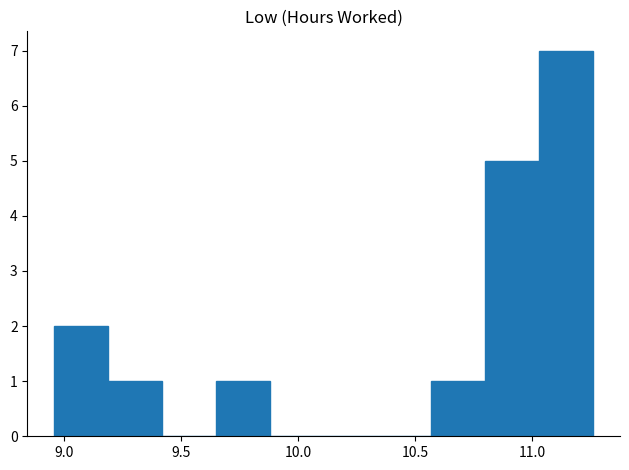

How tall is the bar that spans 9.19 to 9.42 on the x-axis? Neither the bar edges nor the heights are printed on the chart, so give them approximately, as read against the axes.

1